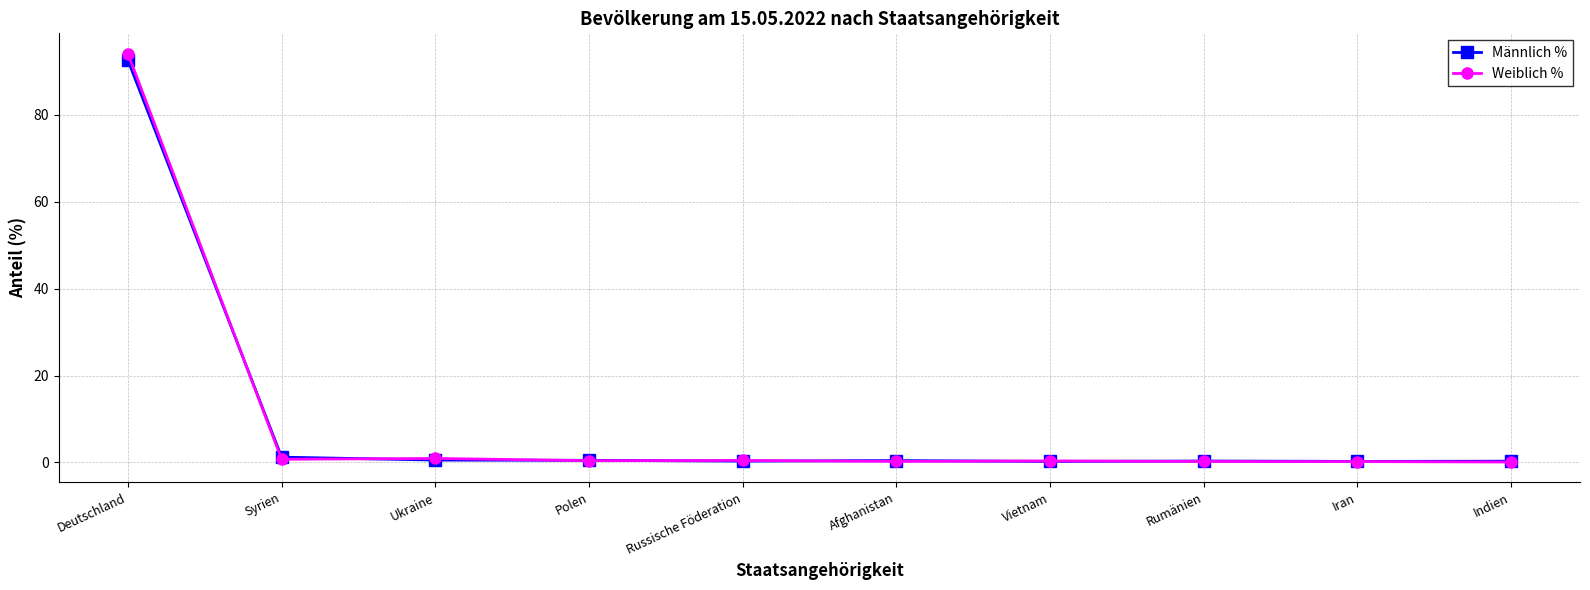

True or false: Weiblich % has more than 0 interior local peaks.

True